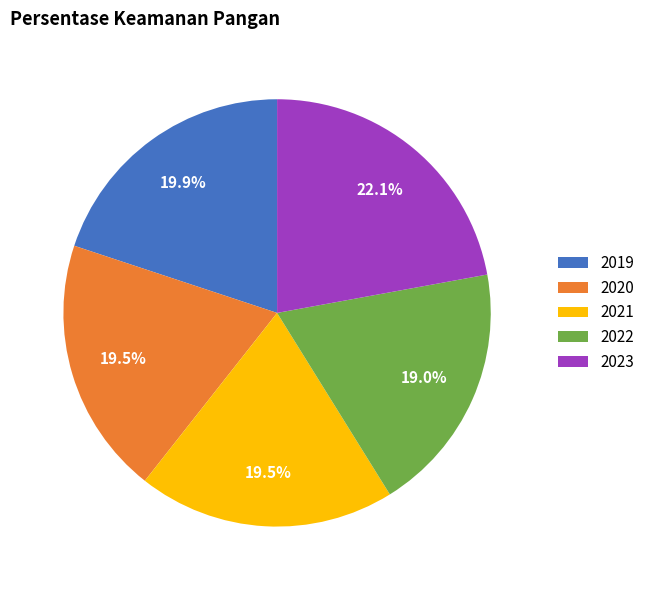

Is 2021 the majority of the pie?

No